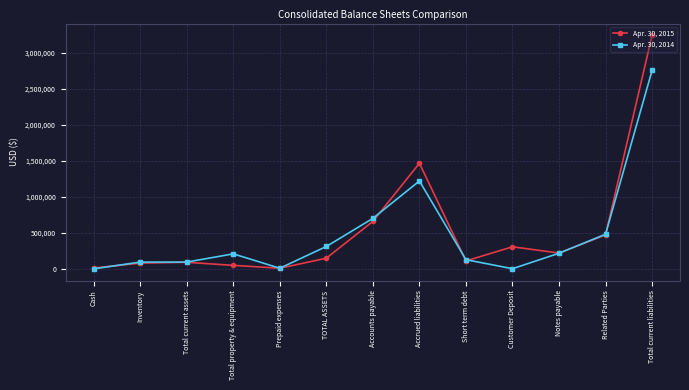

True or false: Apr. 30, 2015 has more than 1 points higher than both neighbors.

True